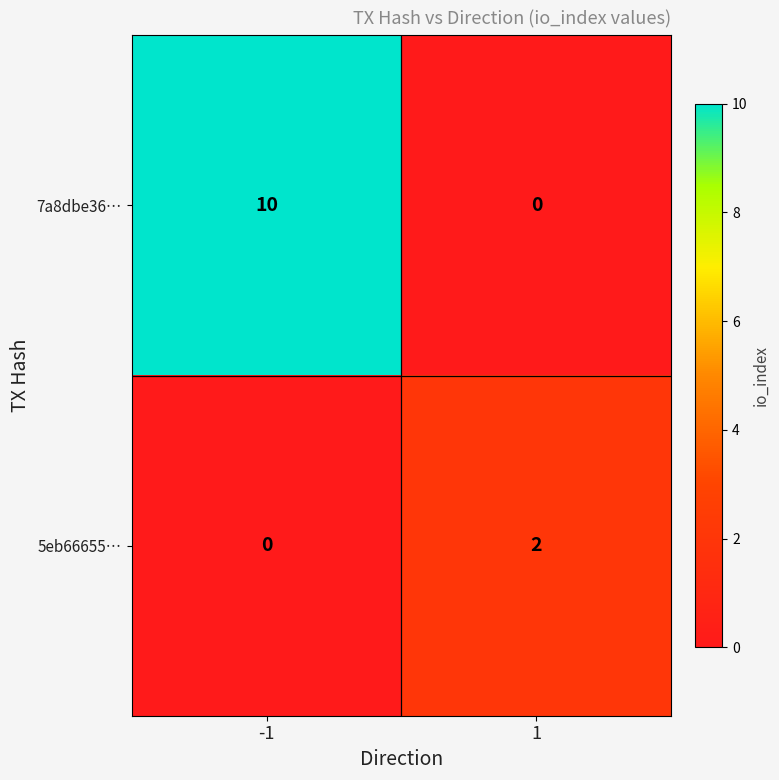

List the series in order of their peak value, lowest first.

5eb66655…, 7a8dbe36…